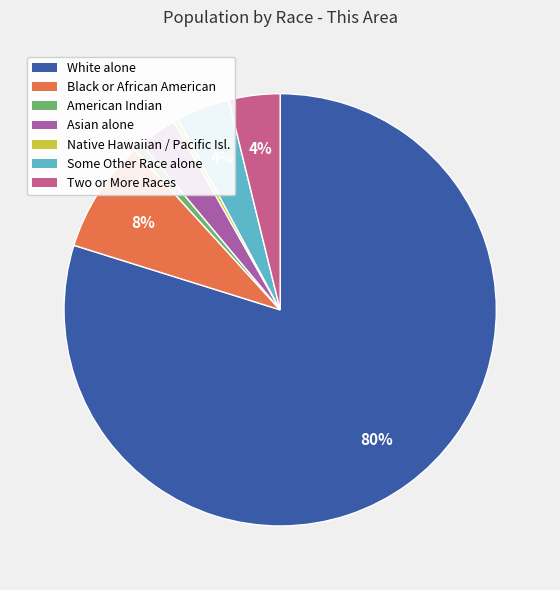

Approximately how many times larger is the value at Two or More Races compared to Some Other Race alone?

1.0